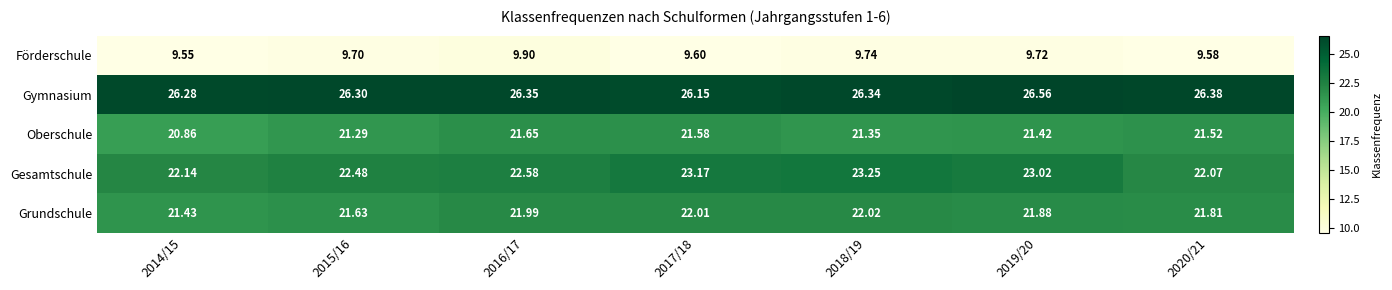

Between 2016/17 and 2017/18, which series saw the biggest shift?

Gesamtschule